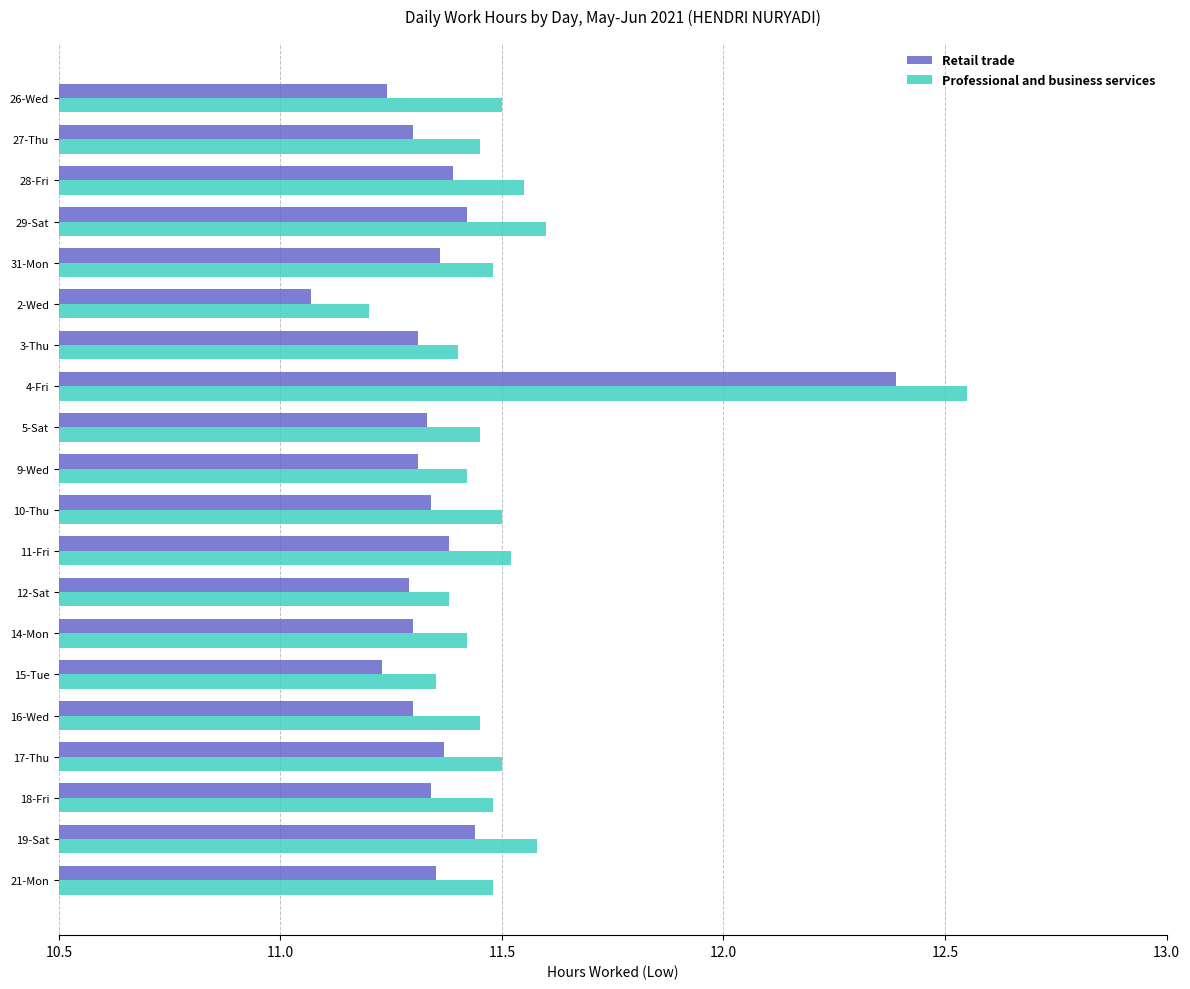

List the series in order of their overall mean, lowest first.

Retail trade, Professional and business services